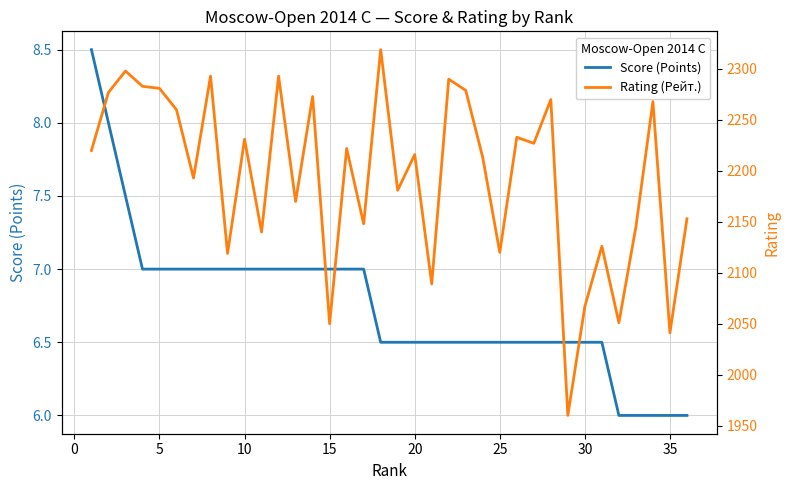

What is the lowest value of the Score (Points) series?

6.0